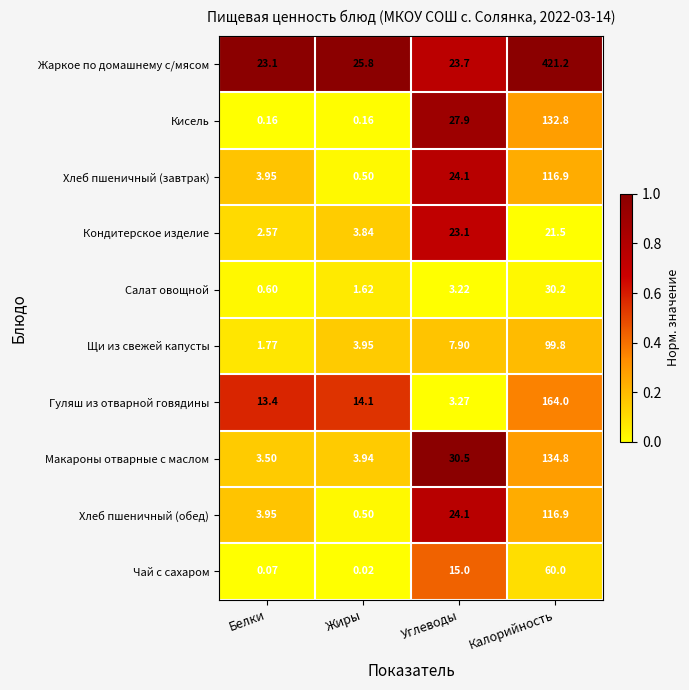

Rank the categories by Салат овощной value from highest to lowest.

Калорийность, Углеводы, Жиры, Белки